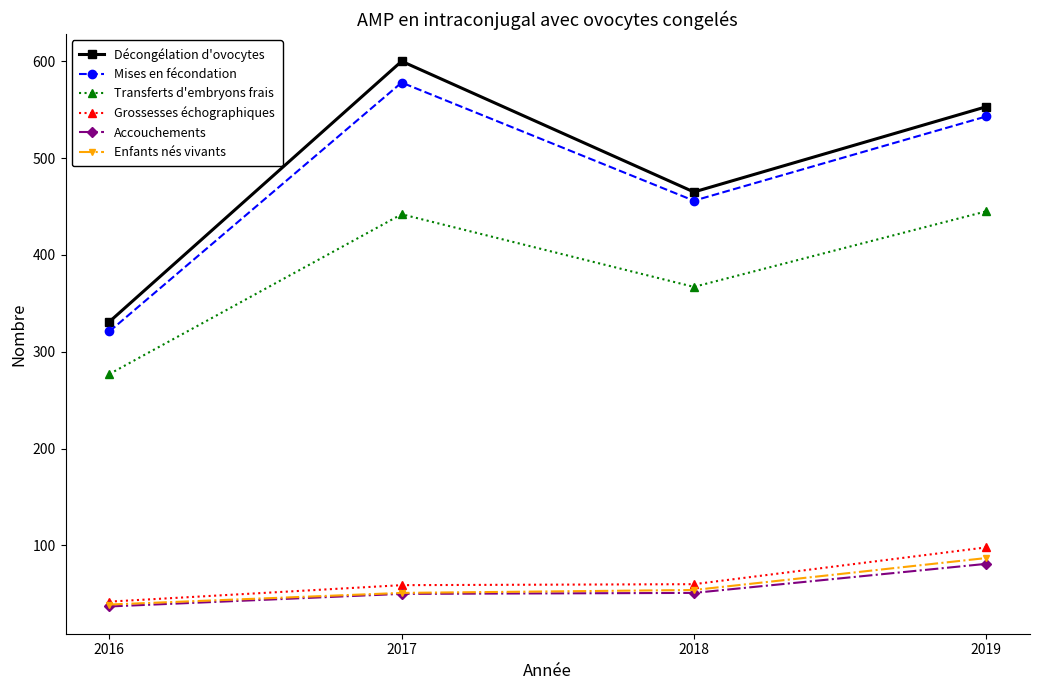

Where is the first local maximum for Décongélation d'ovocytes?

2017